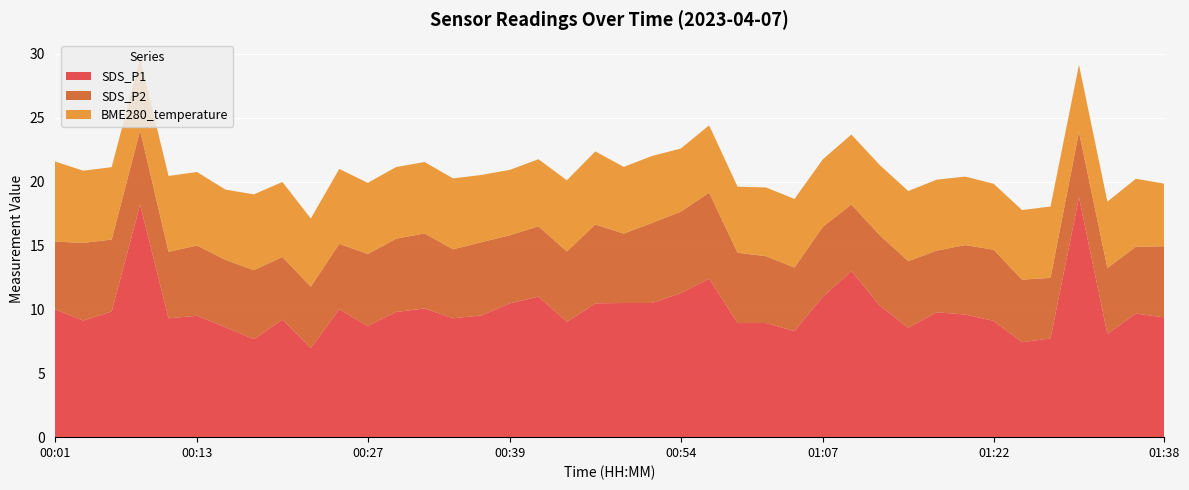

Reading right to left, extract all data points from this chart.

SDS_P1: 9.4	9.7	8.1	18.8	7.7	7.4	9.1	9.6	9.8	8.6	10.3	13.0	11.0	8.3	8.9	8.9	12.4	11.3	10.5	10.5	10.5	9.0	11.0	10.5	9.5	9.3	10.1	9.8	8.7	10.0	7.0	9.2	7.7	8.6	9.5	9.3	18.2	9.8	9.1	10.0
SDS_P2: 5.6	5.2	5.2	5.1	4.7	4.9	5.6	5.4	4.8	5.2	5.5	5.2	5.5	5.0	5.2	5.5	6.7	6.4	6.3	5.4	6.2	5.5	5.5	5.3	5.7	5.4	5.9	5.7	5.6	5.1	4.8	4.9	5.4	5.3	5.5	5.2	5.8	5.6	6.1	5.3
BME280_temperature: 4.9	5.3	5.2	5.3	5.6	5.4	5.2	5.4	5.5	5.5	5.5	5.5	5.3	5.4	5.4	5.2	5.3	4.9	5.2	5.2	5.7	5.6	5.2	5.1	5.3	5.5	5.6	5.6	5.6	5.9	5.3	5.9	5.9	5.5	5.8	5.9	5.6	5.7	5.7	6.3